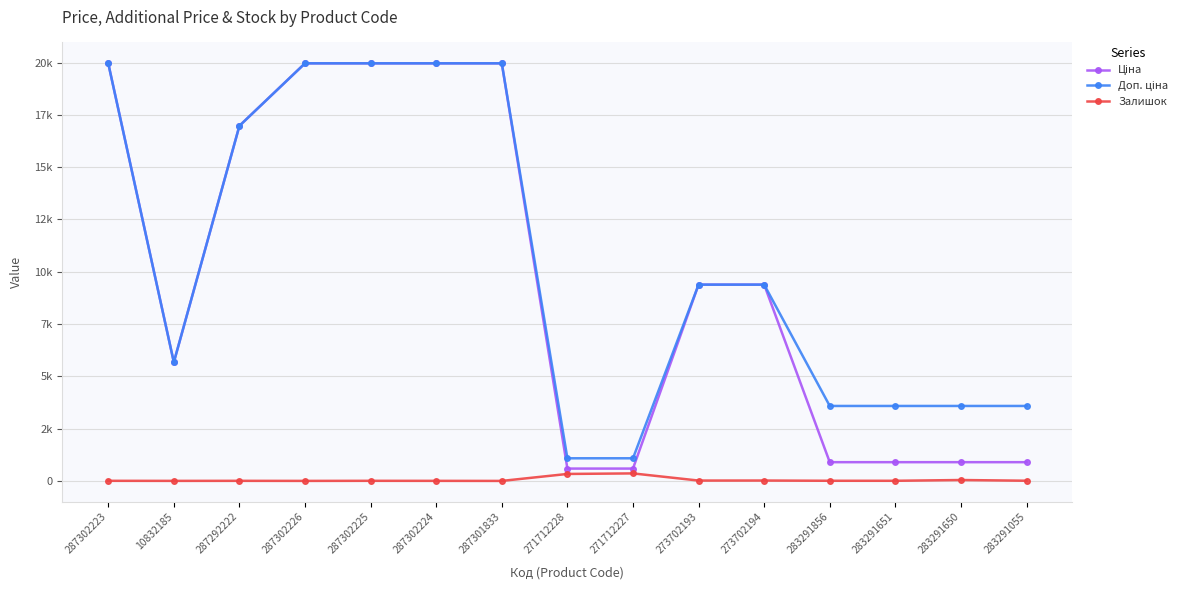

What is the label of the 5th point from the right?

273702194